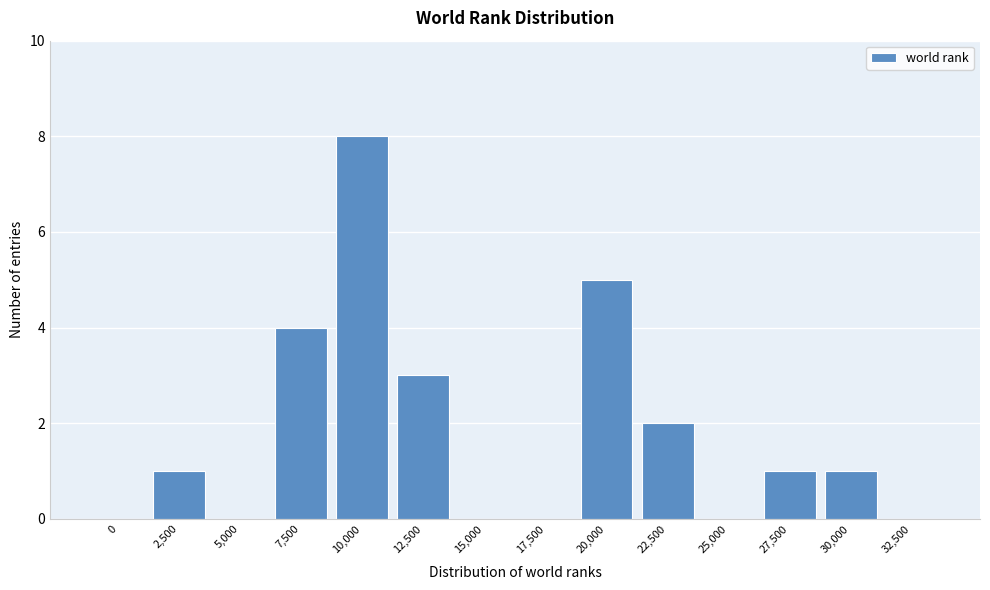

Reading left to right, extract all data points from this chart.

0=0	2,500=1	5,000=0	7,500=4	10,000=8	12,500=3	15,000=0	17,500=0	20,000=5	22,500=2	25,000=0	27,500=1	30,000=1	32,500=0